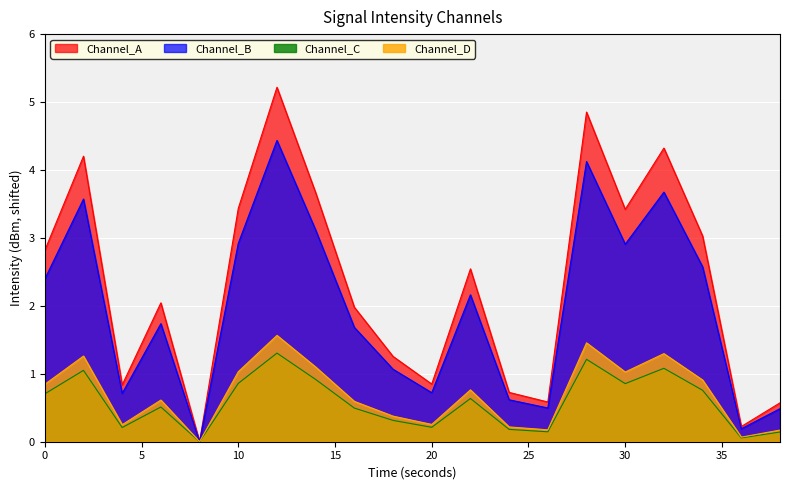

Reading left to right, list all the values displayed in this chart.

intensity(dBm): 2.8	4.2	0.8	2.0	0.0	3.4	5.2	3.7	2.0	1.3	0.8	2.5	0.7	0.6	4.9	3.4	4.3	3.0	0.2	0.6
intensity_norm: 2.4	3.6	0.7	1.7	0.0	2.9	4.4	3.1	1.7	1.1	0.7	2.2	0.6	0.5	4.1	2.9	3.7	2.6	0.2	0.5
intensity_smooth: 0.7	1.1	0.2	0.5	0.0	0.9	1.3	0.9	0.5	0.3	0.2	0.6	0.2	0.1	1.2	0.9	1.1	0.8	0.1	0.1
intensity_base: 0.8	1.3	0.3	0.6	0.0	1.0	1.6	1.1	0.6	0.4	0.3	0.8	0.2	0.2	1.5	1.0	1.3	0.9	0.1	0.2